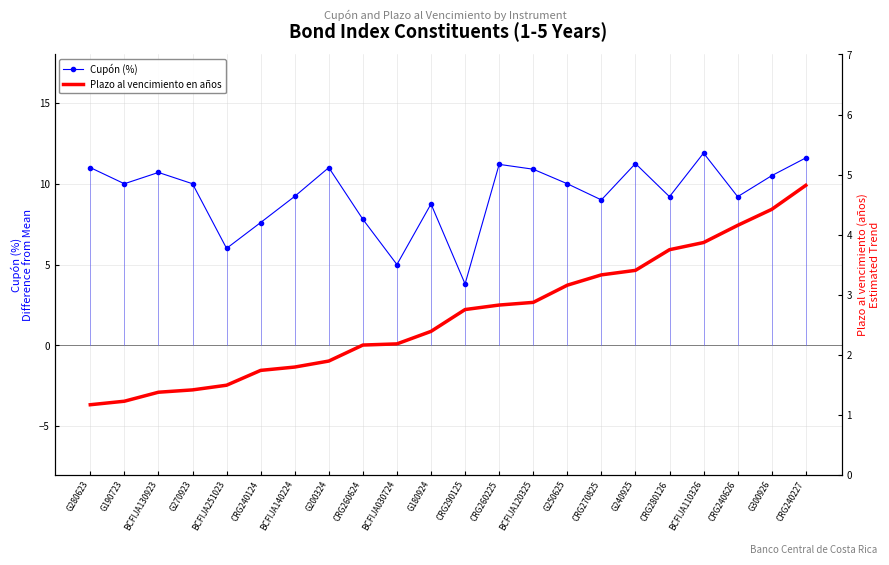

True or false: Cupón (%) and Plazo al vencimiento en años cross at least once.

False